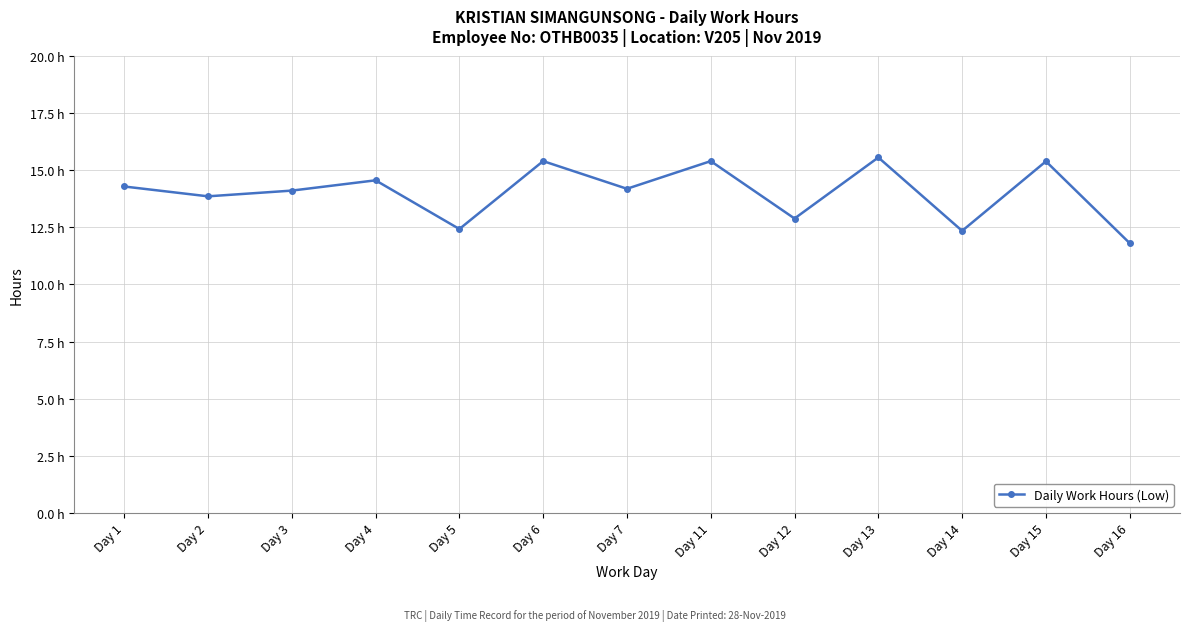

What is the difference between the maximum and minimum values?

3.8